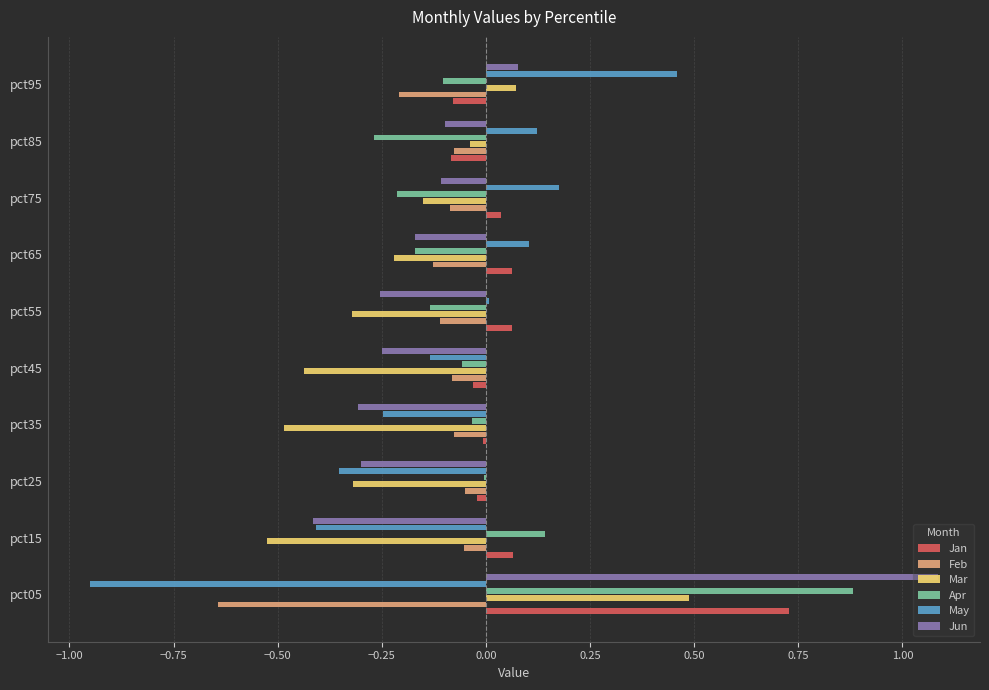

Which series has the largest range (max minus min)?

Jun